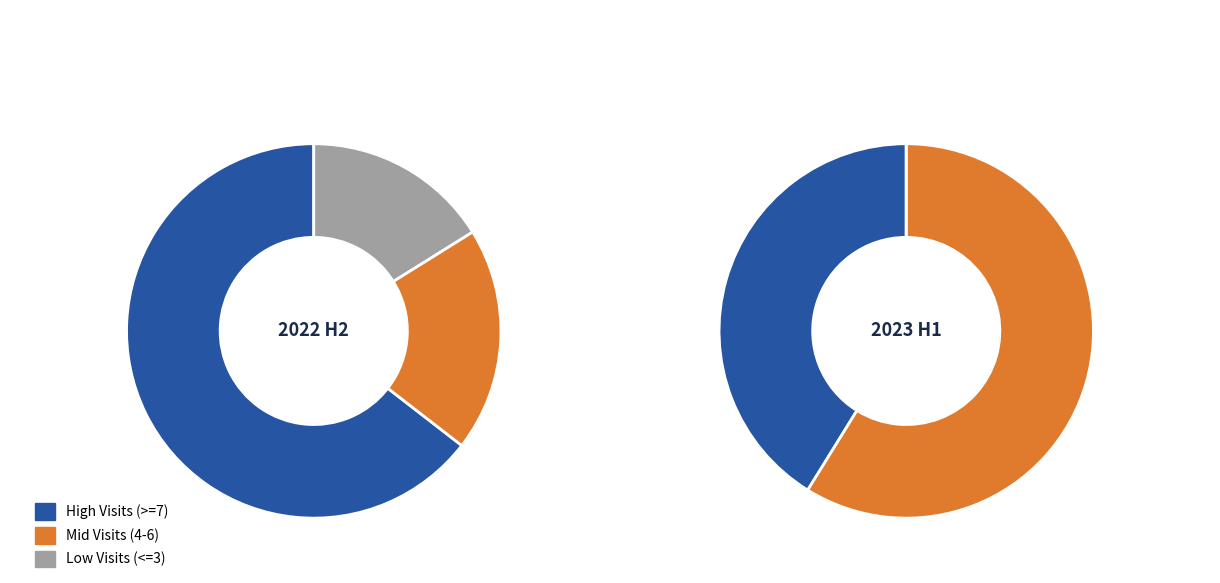

How many segments does this pie chart have?

6